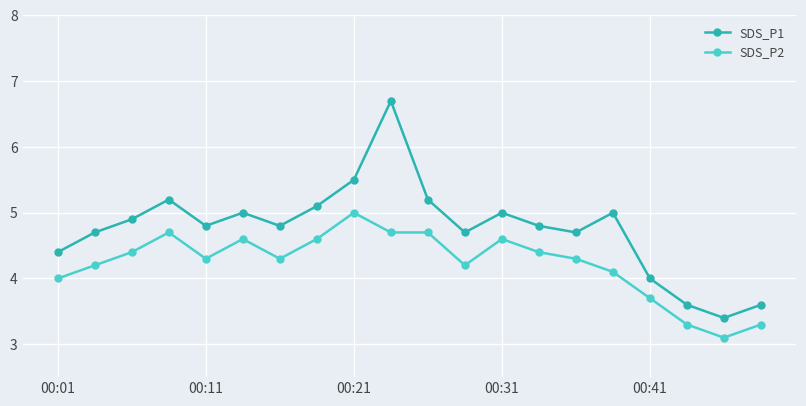

What is the value of the SDS_P2 point at the 6th from the left?

4.6